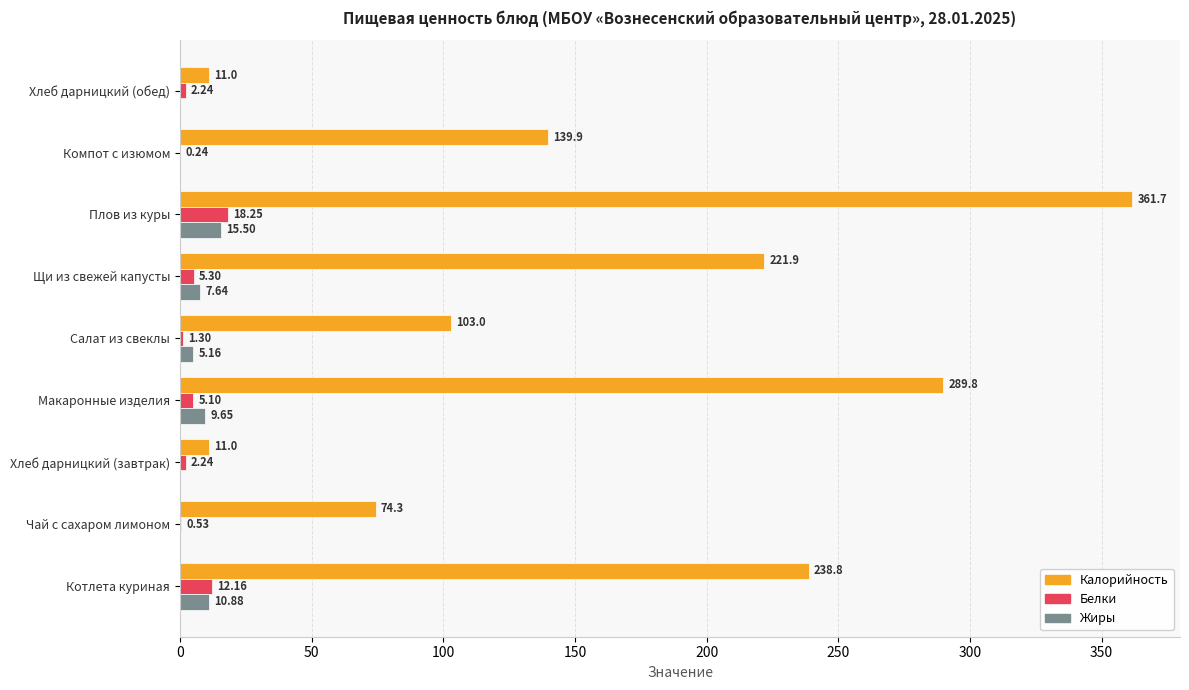

How many values in the Белки series exceed 2?

6